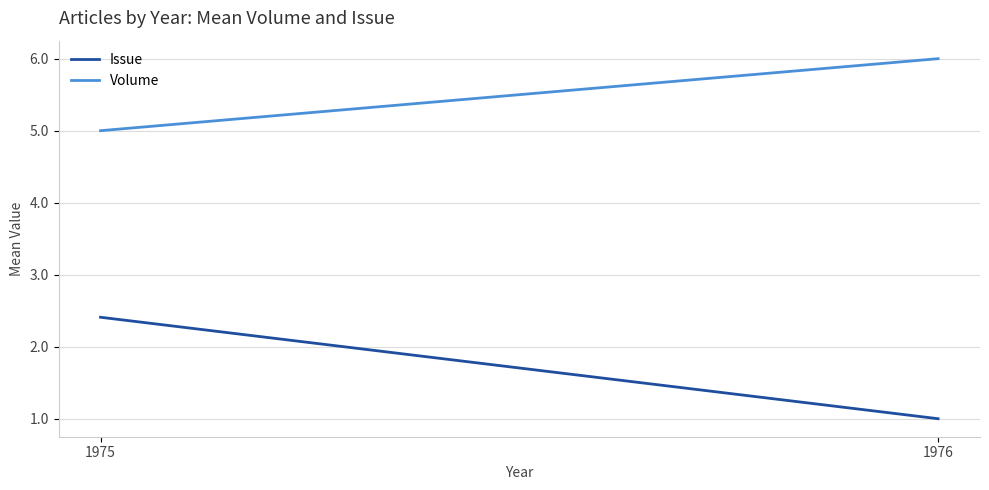

At which category does the chart reach its minimum across all series?

1976